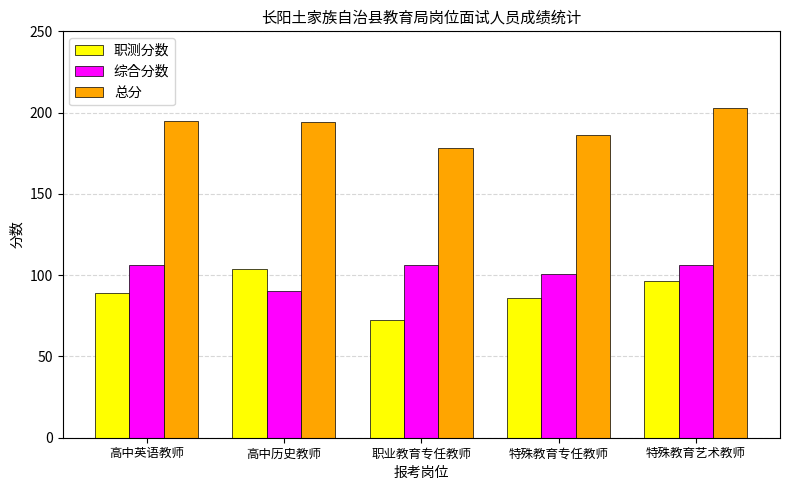

The value of 总分 at 高中历史教师 is 194.0. True or false?

True